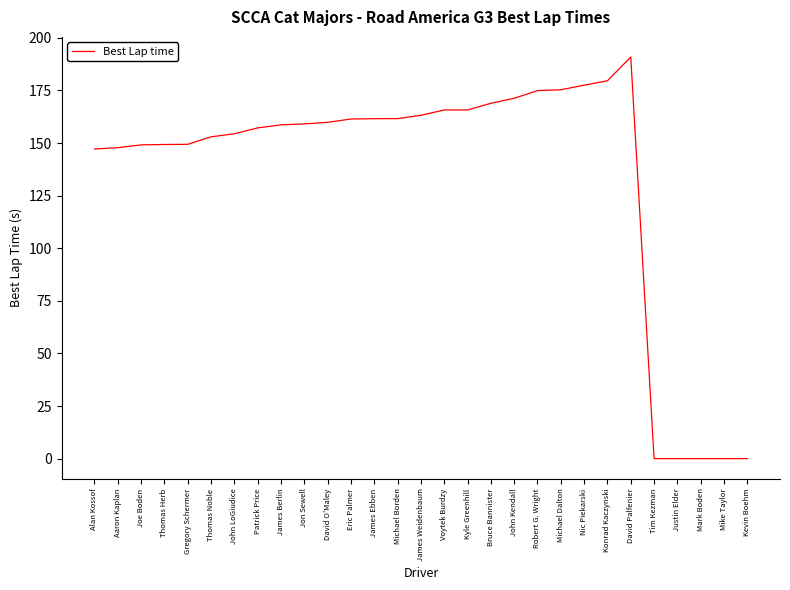

At which label is the value closest to 95?

Alan Kossof